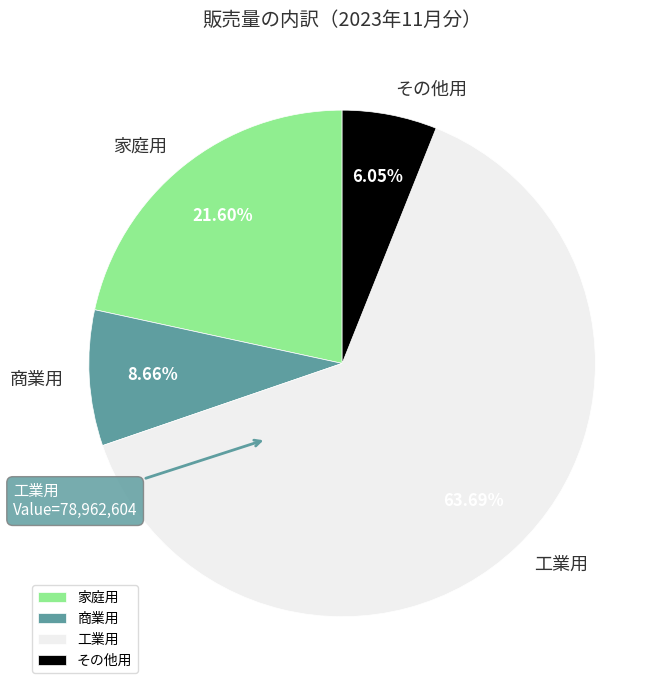

Between 工業用 and その他用, which is larger?

工業用